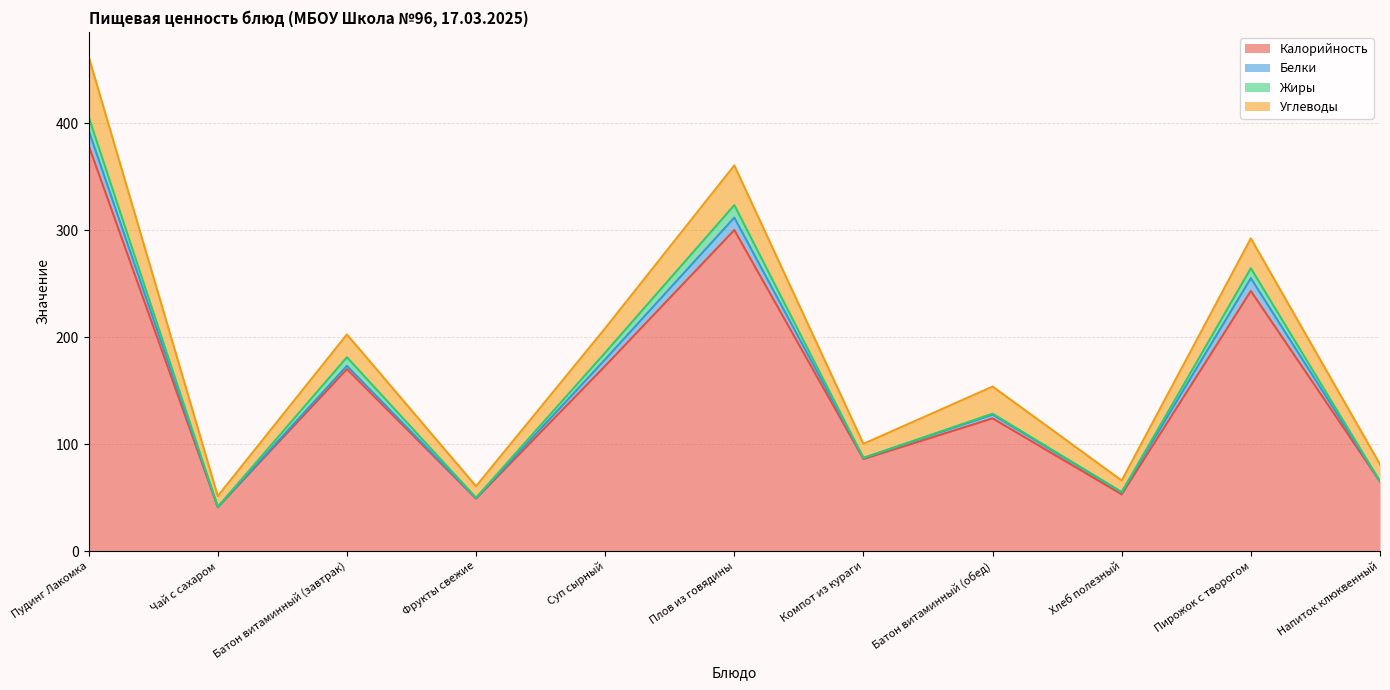

What is the difference between the highest and lowest values at Плов из говядины?

288.4